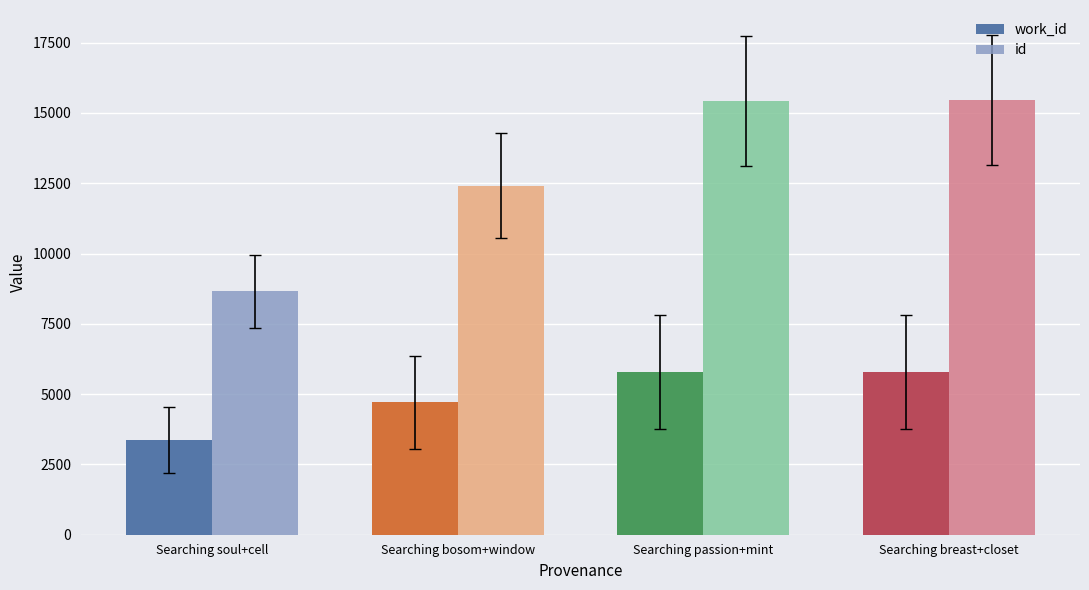

What is the sum of the id values at Searching passion+mint and Searching bosom+window?

27859